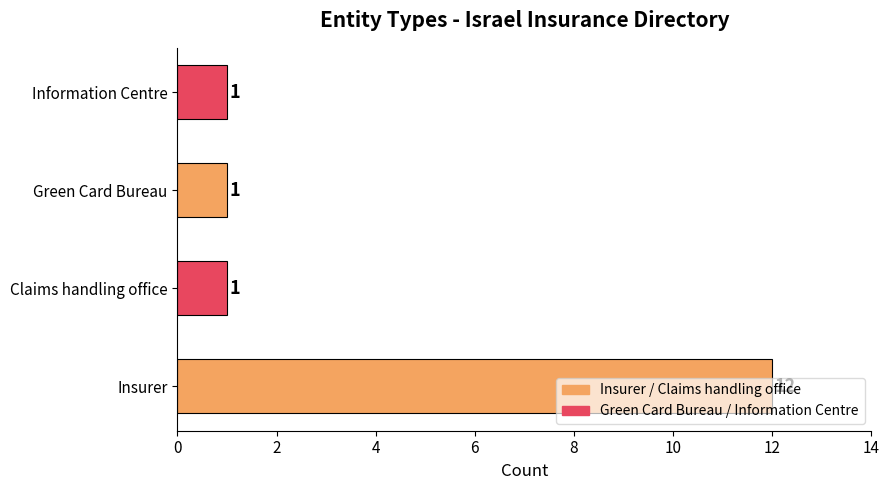

What is the change in value from Insurer to Claims handling office?

-11